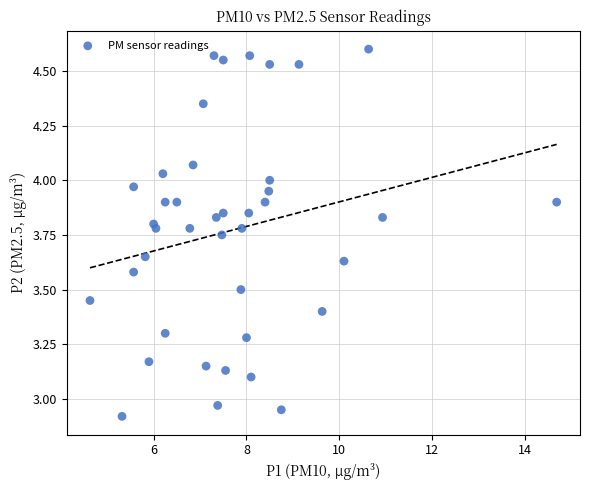

What is the range of Y values (max minus min)?

1.7